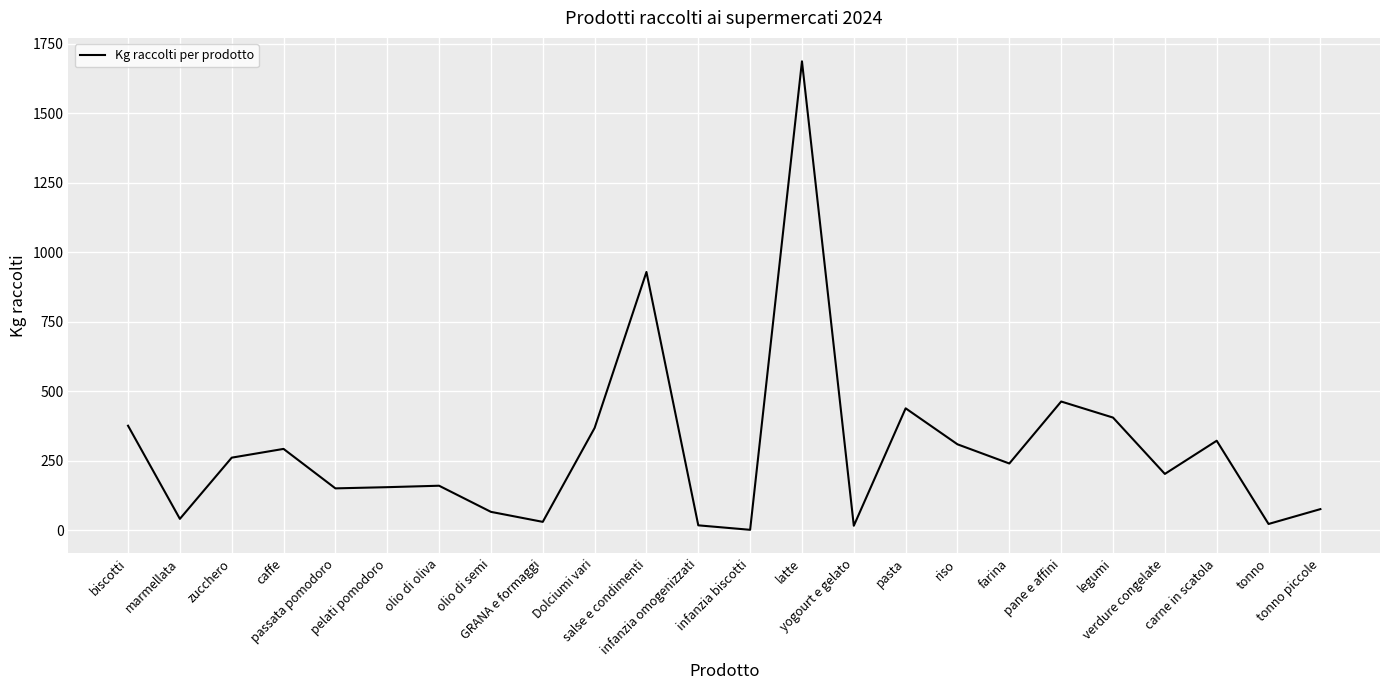

What is the minimum value shown in the chart?

1.4